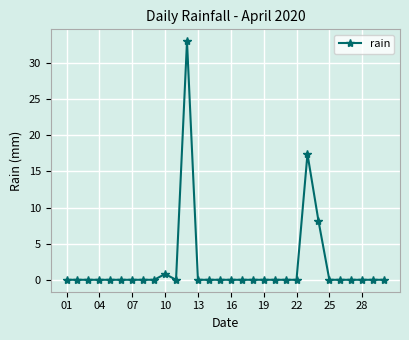

What is the greatest value displayed?

33.0